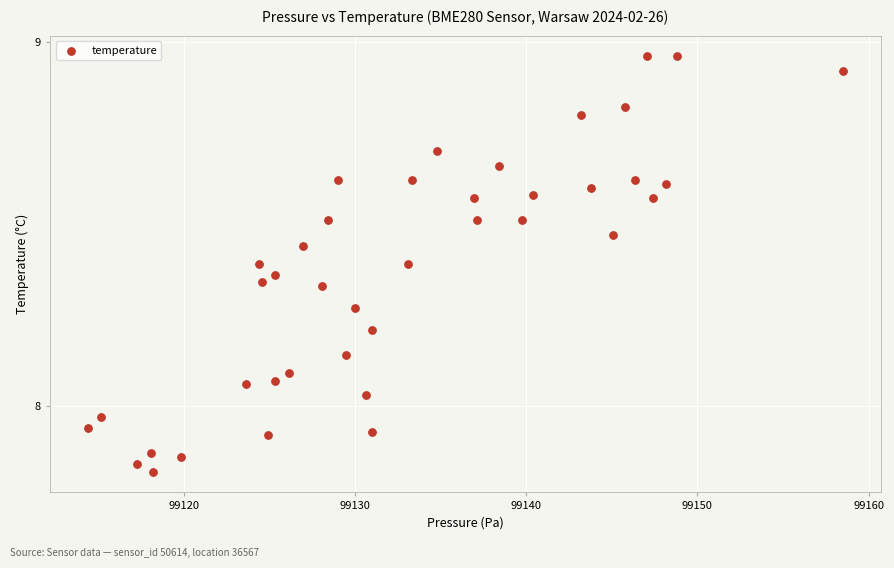

What is the range of Y values (max minus min)?

1.1